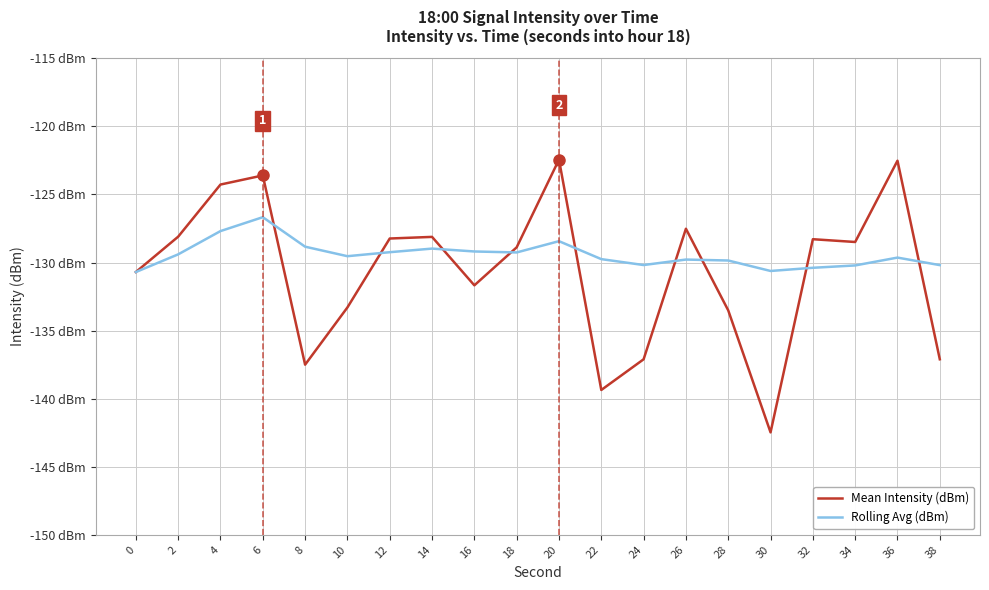

Where is Rolling Avg (dBm) nearest to the value -128?

4